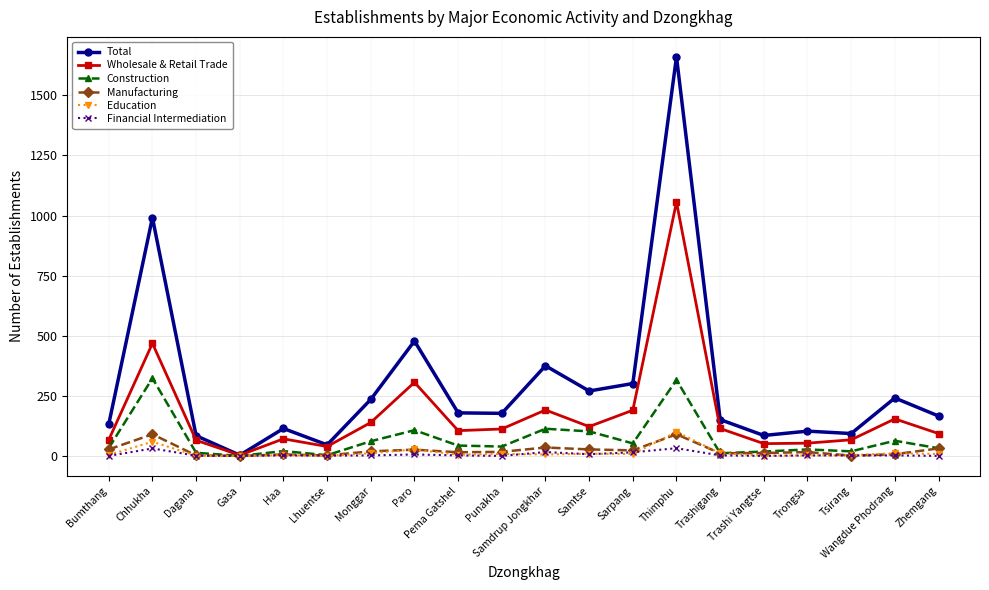

What is the total value across all series at Trongsa?

203